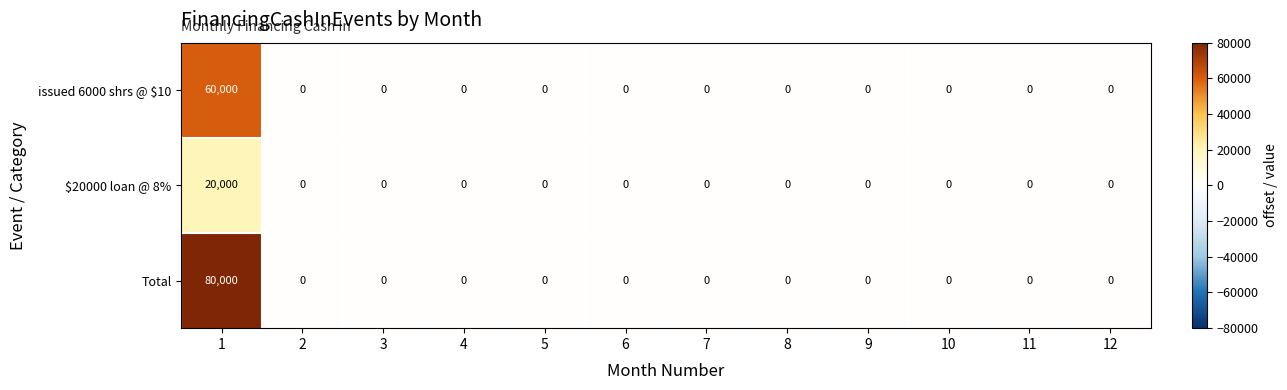

Which series has the widest spread of values?

Total